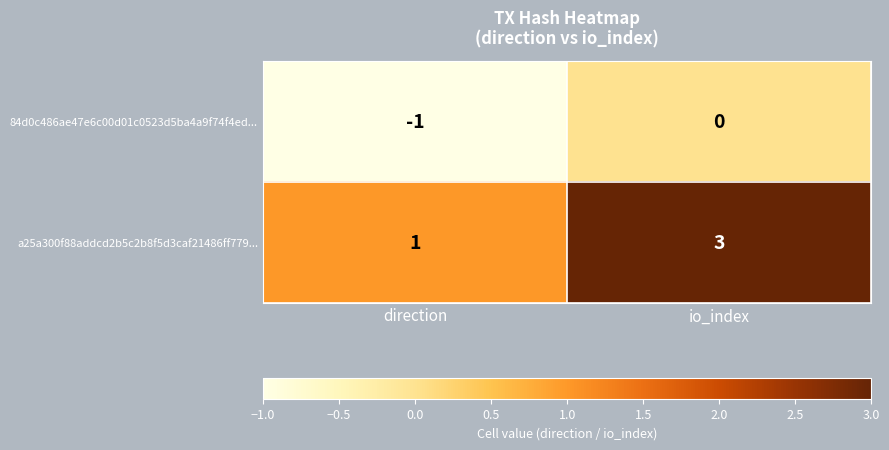

At which category is the sum across all series the highest?

io_index